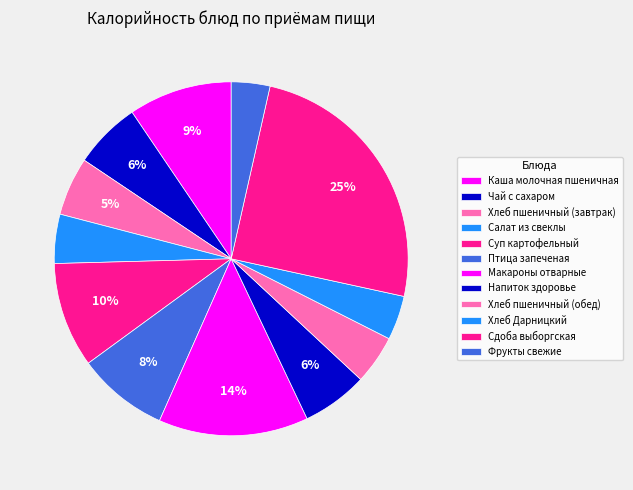

Count the number of slices in the pie.

12